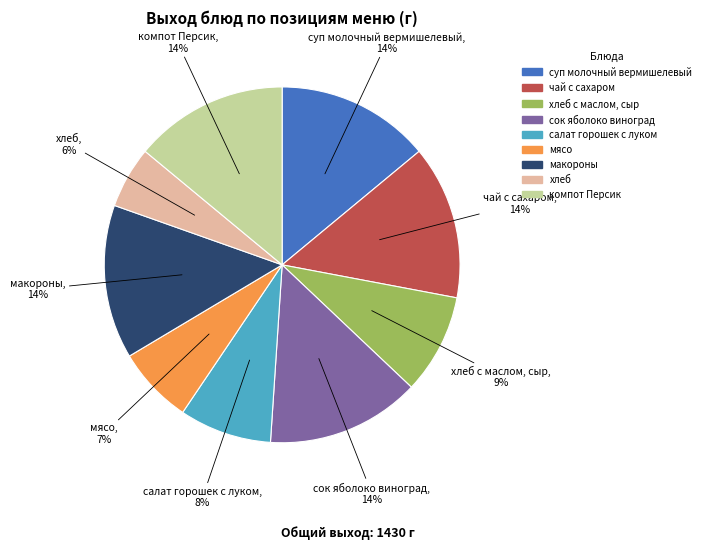

Is there any slice that represents more than half of the pie?

No